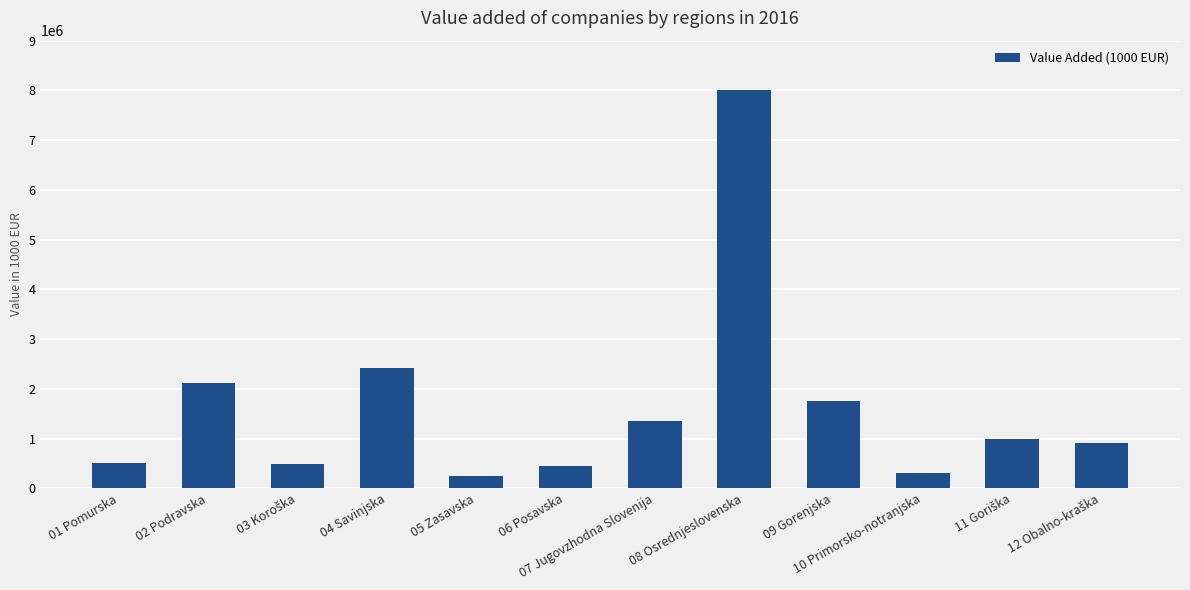

What is the greatest value displayed?

8000372.1